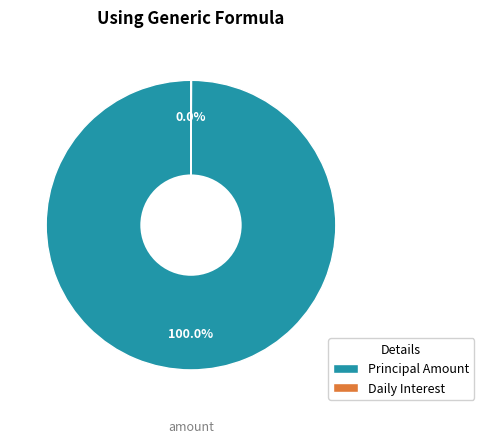

What percentage is the Principal Amount slice, to the nearest percent?

100%